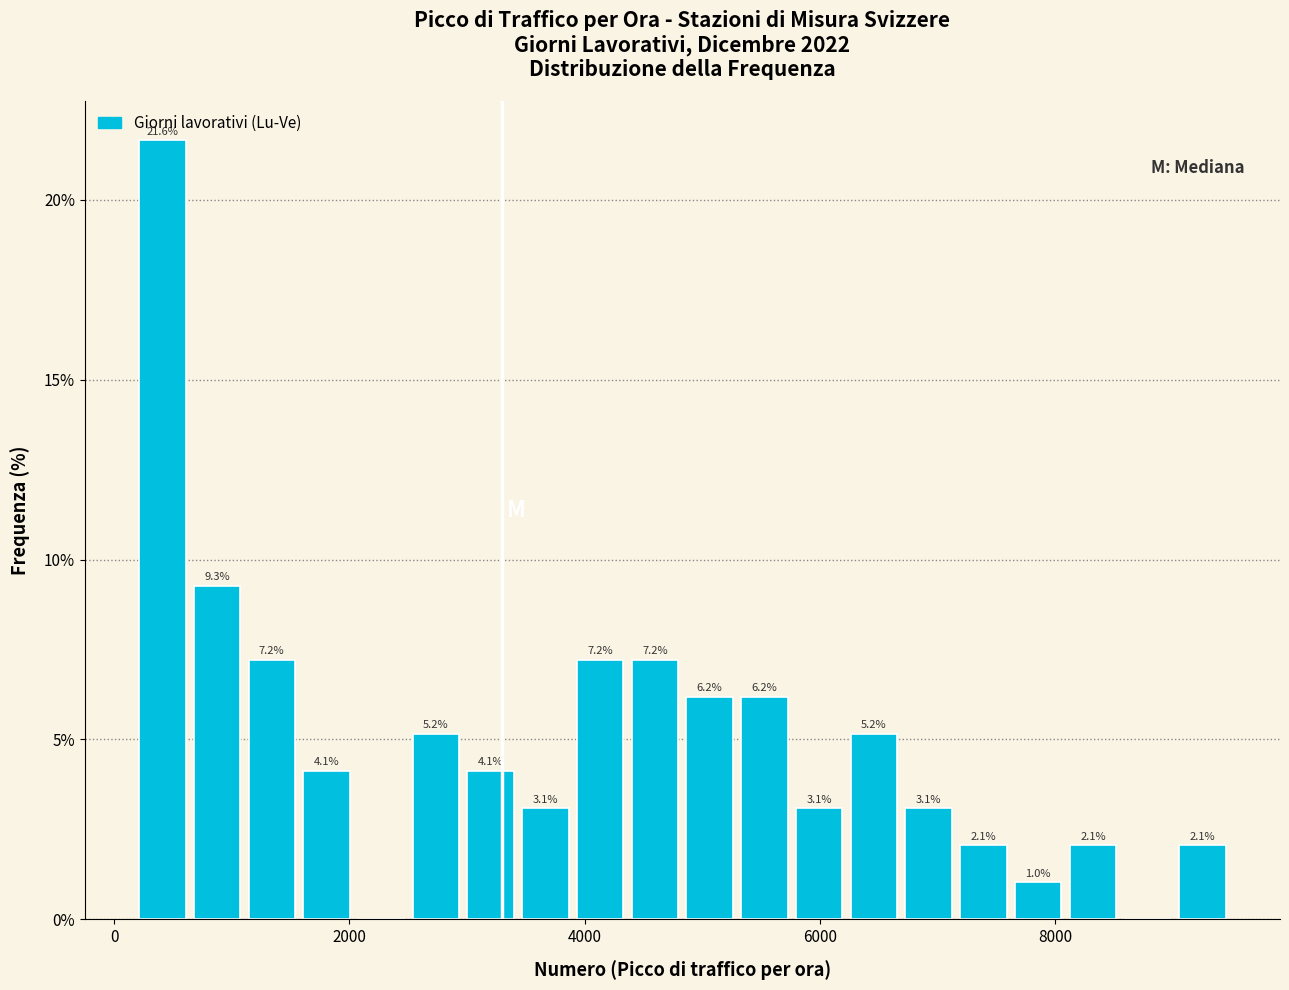

Read against the x-axis, roughly where is the centre of the tallest bar?

400